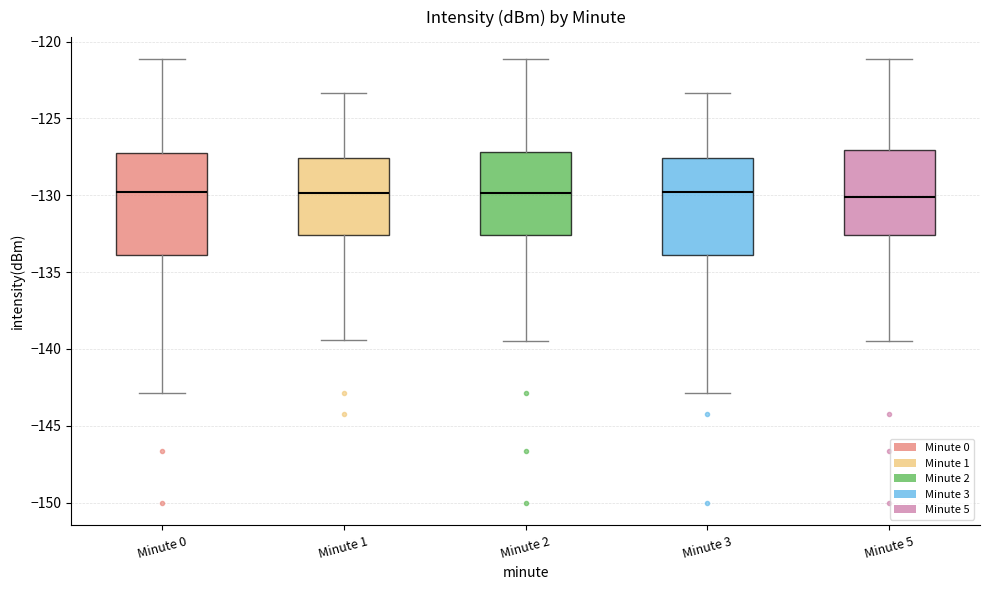

Reading left to right, transcribe this box plot: for each box, give where its median line is, the range the box spans, and where its two whiskers end, as read against the y-axis. The values are not printed on the chart, so give them approximately, as read against the axis.

Minute 0: median -130.0, box -134.0 to -127.5, whiskers -143.0 to -121.0
Minute 1: median -130.0, box -132.5 to -127.5, whiskers -139.5 to -123.5
Minute 2: median -130.0, box -132.5 to -127.0, whiskers -139.5 to -121.0
Minute 3: median -130.0, box -134.0 to -127.5, whiskers -143.0 to -123.5
Minute 5: median -130.0, box -132.5 to -127.0, whiskers -139.5 to -121.0